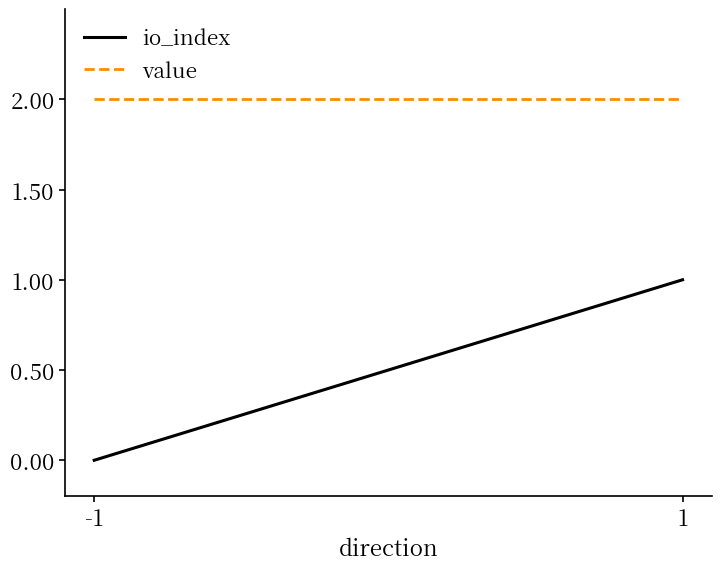

At which label does io_index reach its peak?

1